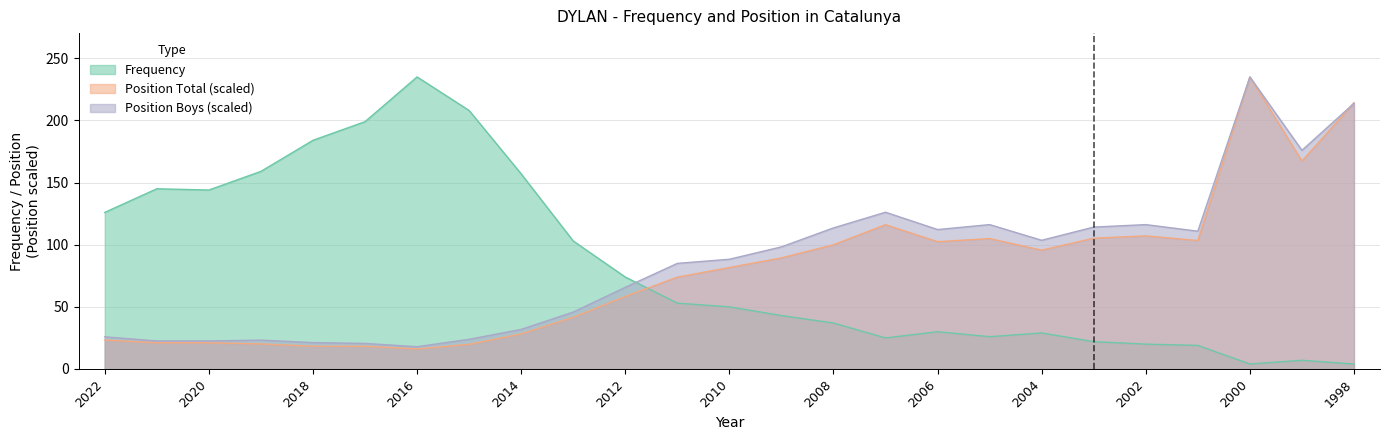

True or false: Frequency and Position Total cross at least once.

True